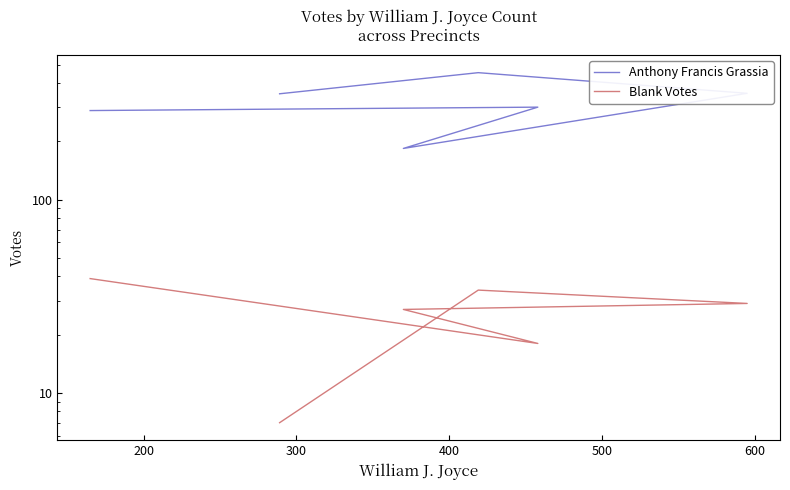

How many values in the Anthony Francis Grassia series exceed 353?

2